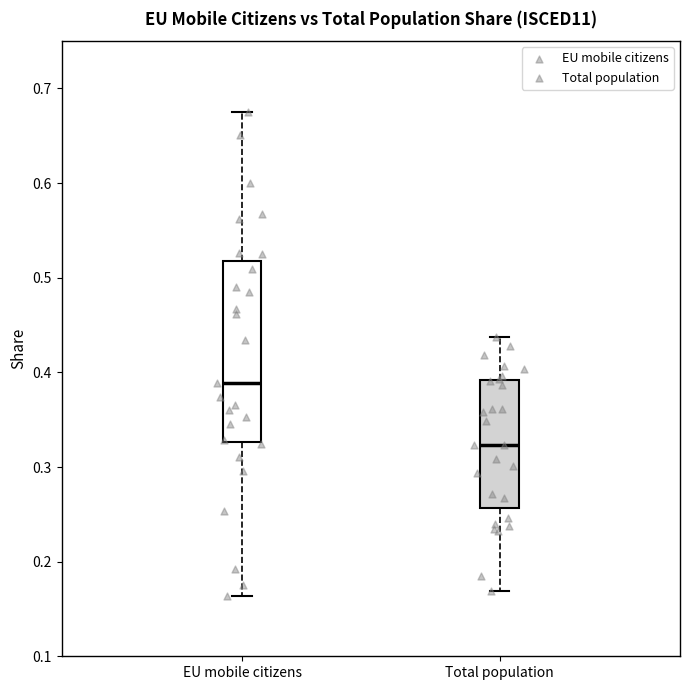

Reading left to right, read every box against the y-axis: the position of its median line, the range the box covers, and the ends of its whiskers. The values are not printed on the chart, so give them approximately, as read against the axis.

EU mobile citizens: median 0.39, box 0.33 to 0.52, whiskers 0.16 to 0.67
Total population: median 0.32, box 0.26 to 0.39, whiskers 0.17 to 0.44